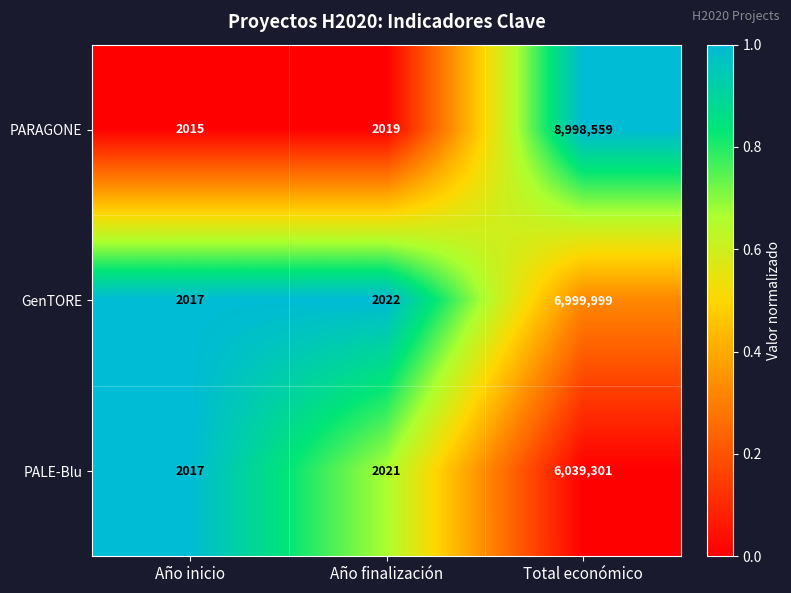

Which series has the largest total across all categories?

PARAGONE